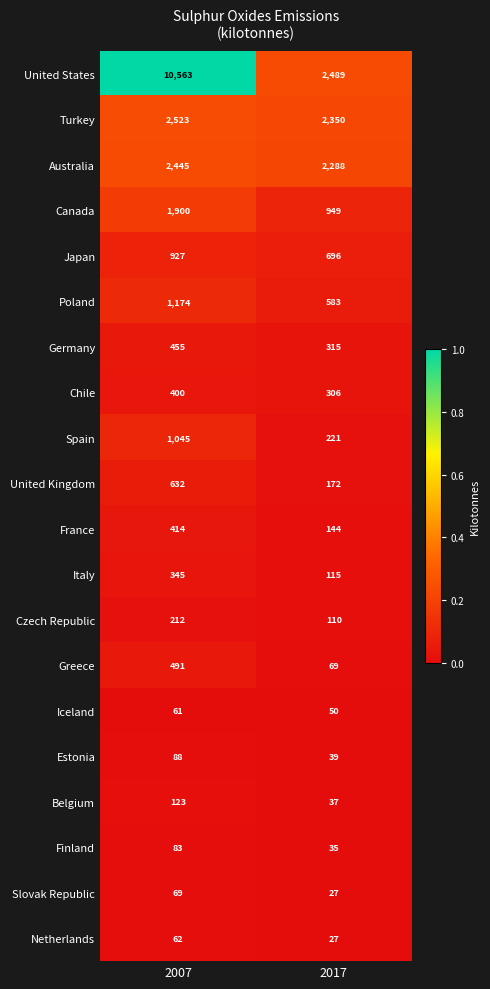

At 2007, list the series in order from largest to smallest.

United States, Turkey, Australia, Canada, Poland, Spain, Japan, United Kingdom, Greece, Germany, France, Chile, Italy, Czech Republic, Belgium, Estonia, Finland, Slovak Republic, Netherlands, Iceland